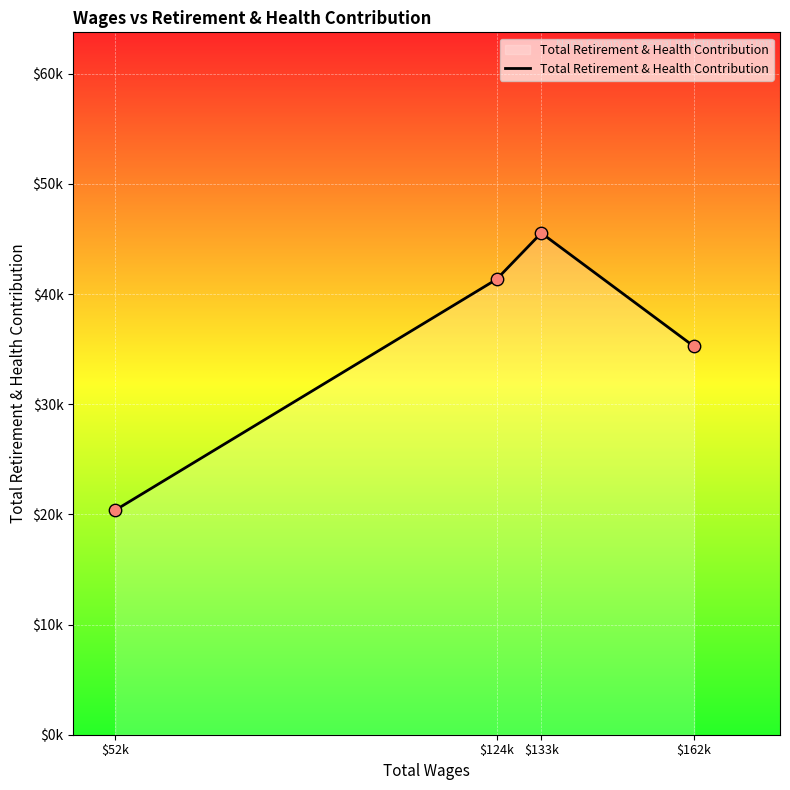

Which has a higher value, $162k or $133k?

$133k